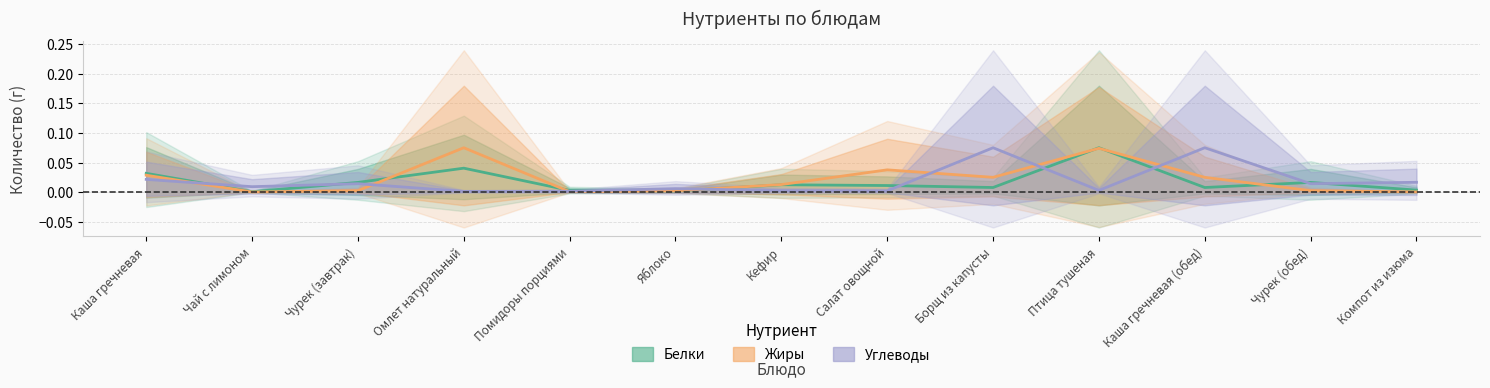

Is this an area chart (filled region under the line)?

No